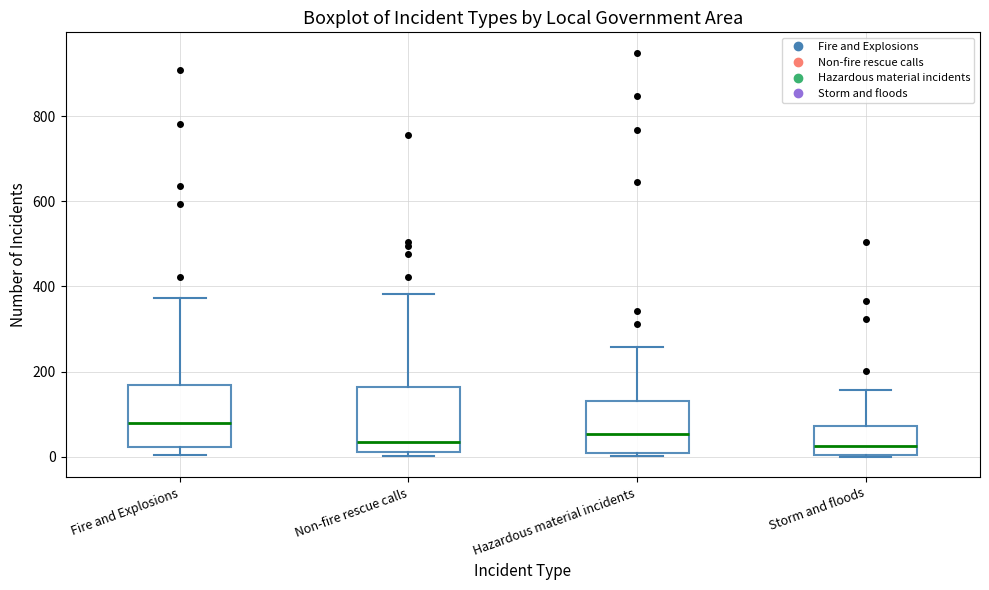

Reading left to right, transcribe this box plot: for each box, give where its median line is, the range the box spans, and where its two whiskers end, as read against the y-axis. The values are not printed on the chart, so give them approximately, as read against the axis.

Fire and Explosions: median 80, box 20 to 160, whiskers 0 to 380
Non-fire rescue calls: median 40, box 20 to 160, whiskers 0 to 380
Hazardous material incidents: median 60, box 20 to 140, whiskers 0 to 260
Storm and floods: median 20, box 0 to 80, whiskers 0 to 160